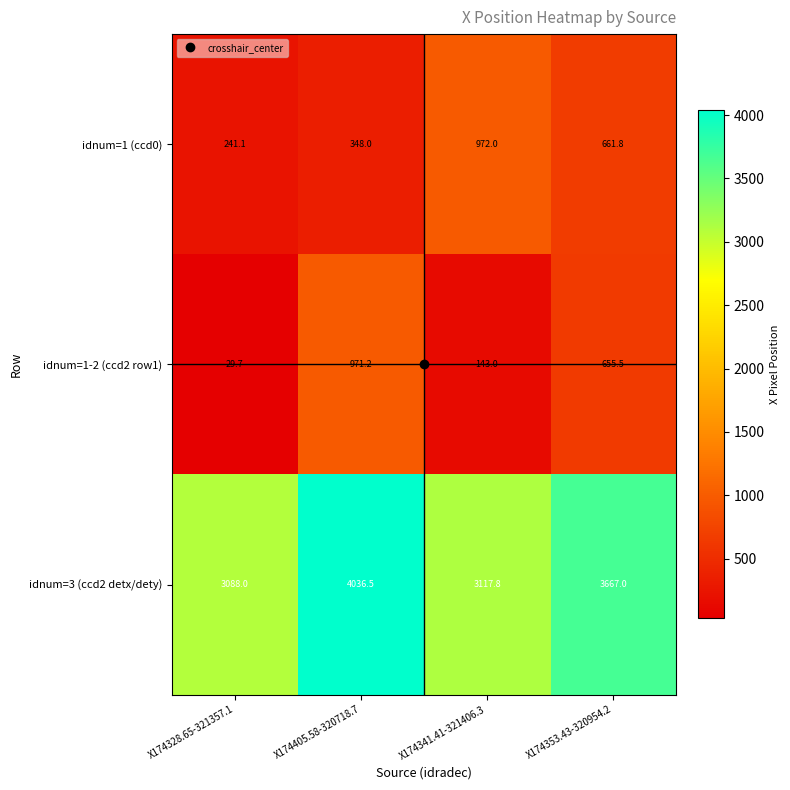

List the labels in order of idnum=1 (ccd0) value, largest first.

X174341.41-321406.3, X174353.43-320954.2, X174405.58-320718.7, X174328.65-321357.1